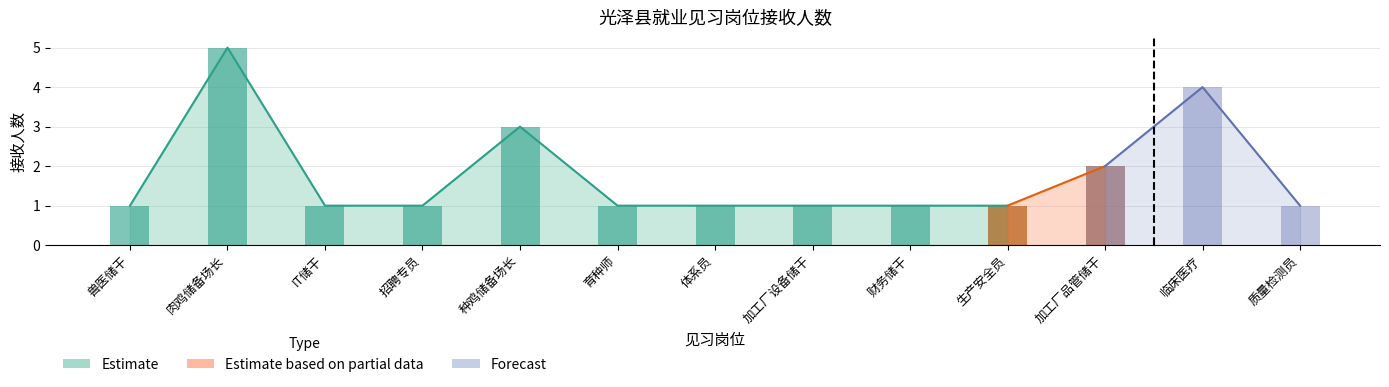

At which label is the value closest to 3?

种鸡储备场长